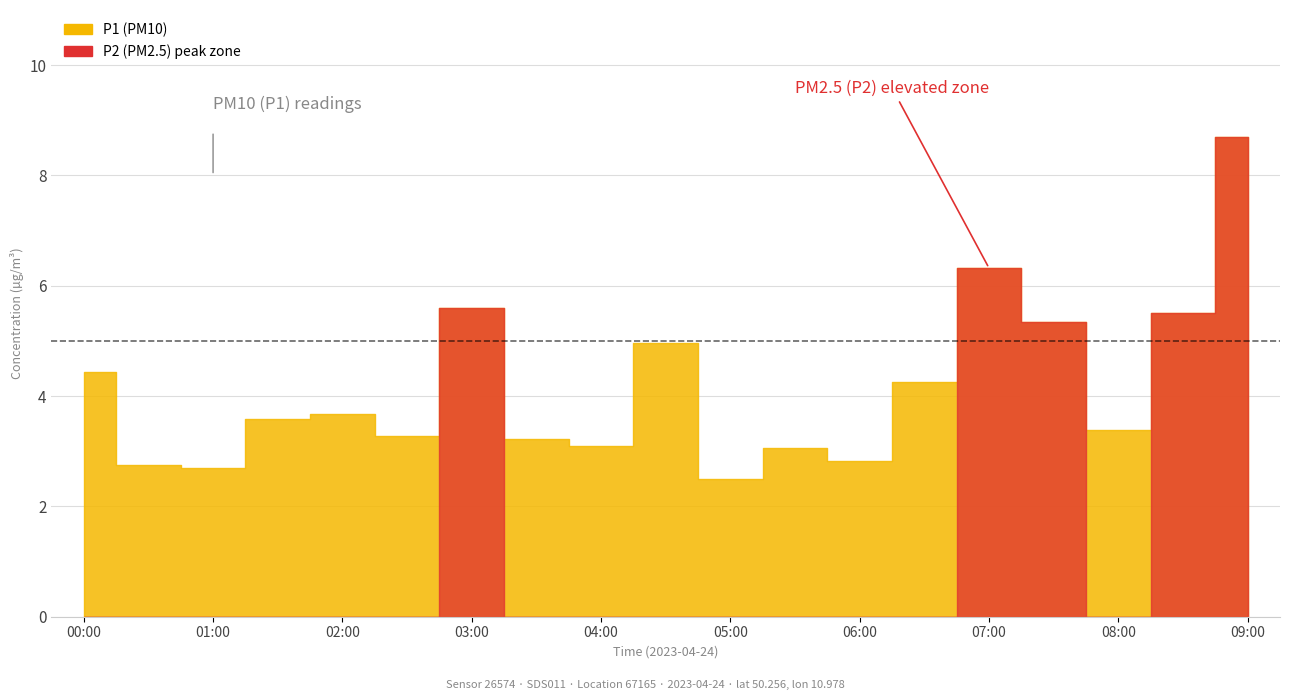

Which series has the largest total across all categories?

P1